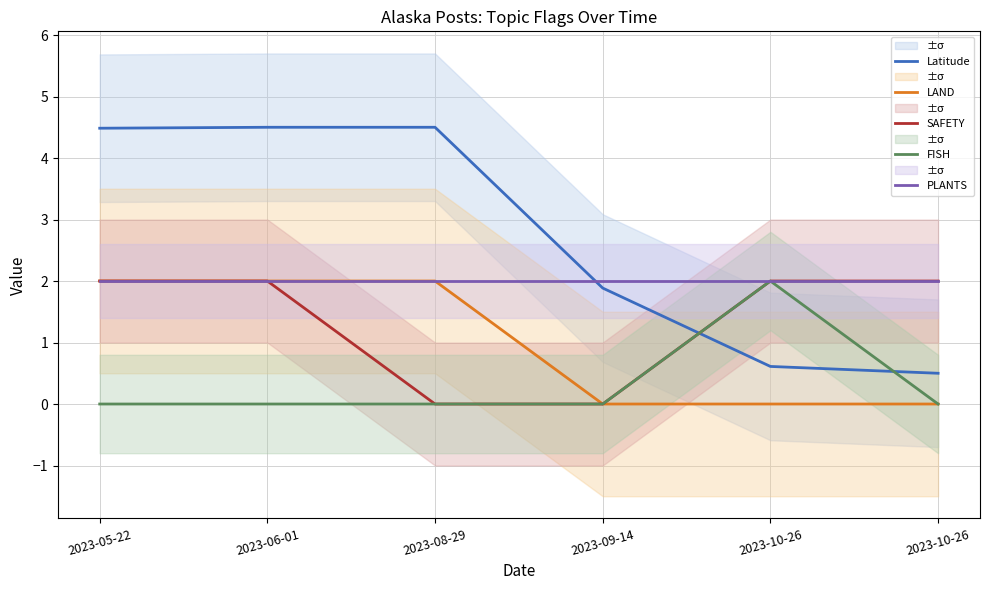

True or false: PLANTS has more than 1 points higher than both neighbors.

False